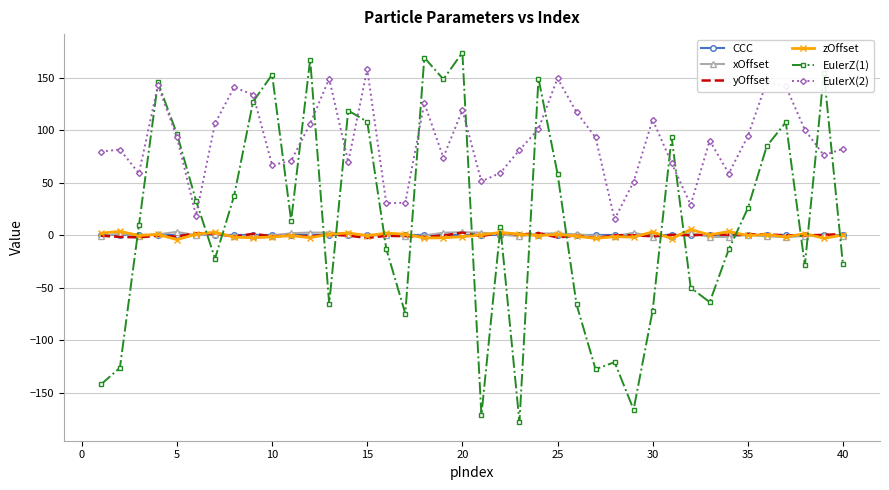

Which series has the widest spread of values?

EulerZ(1)